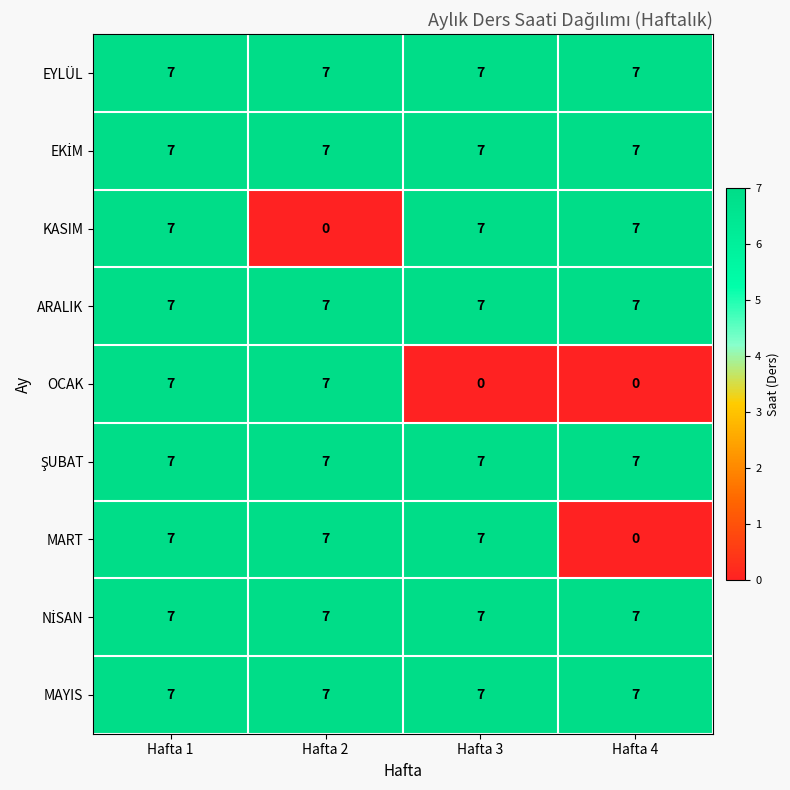

At how many categories does at least one series exceed 5?

4